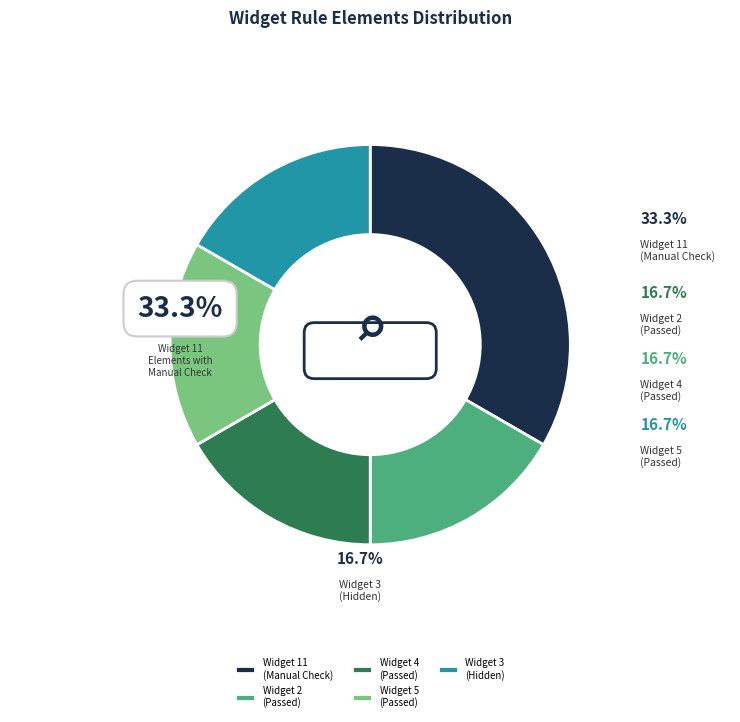

How many slices are in this pie chart?

5